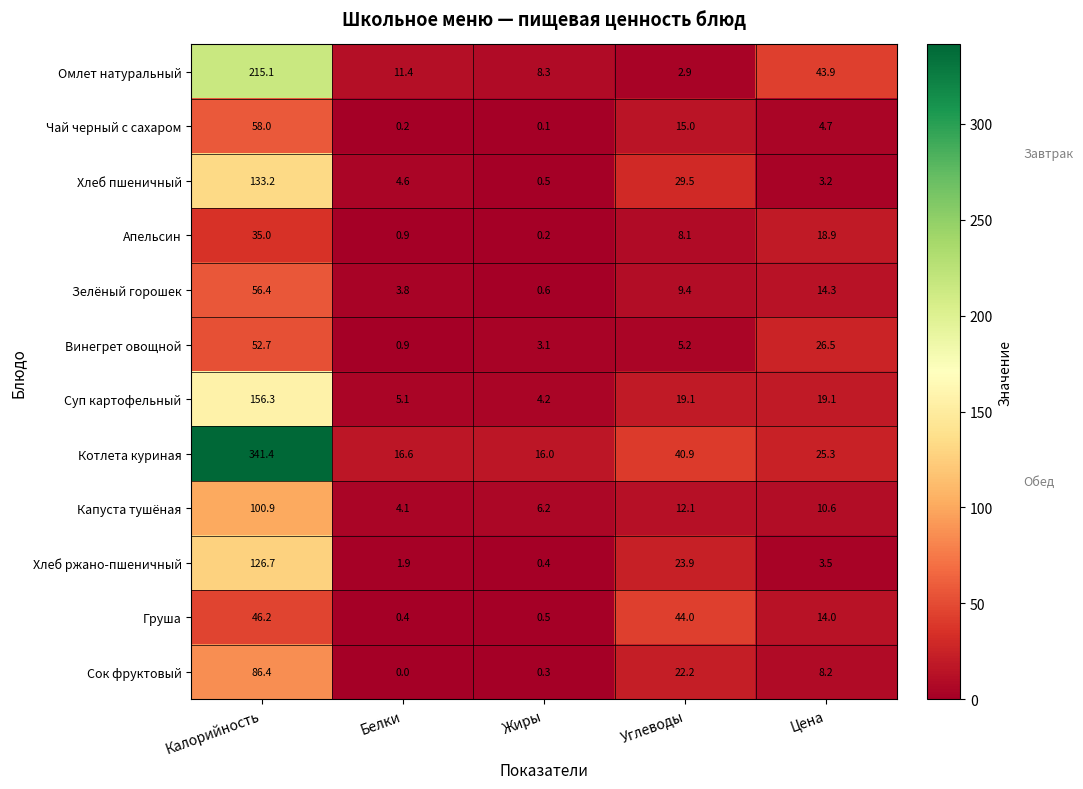

Rank the series by their maximum value, from highest to lowest.

Котлета куриная, Омлет натуральный, Суп картофельный, Хлеб пшеничный, Хлеб ржано-пшеничный, Капуста тушёная, Сок фруктовый, Чай черный с сахаром, Зелёный горошек, Винегрет овощной, Груша, Апельсин